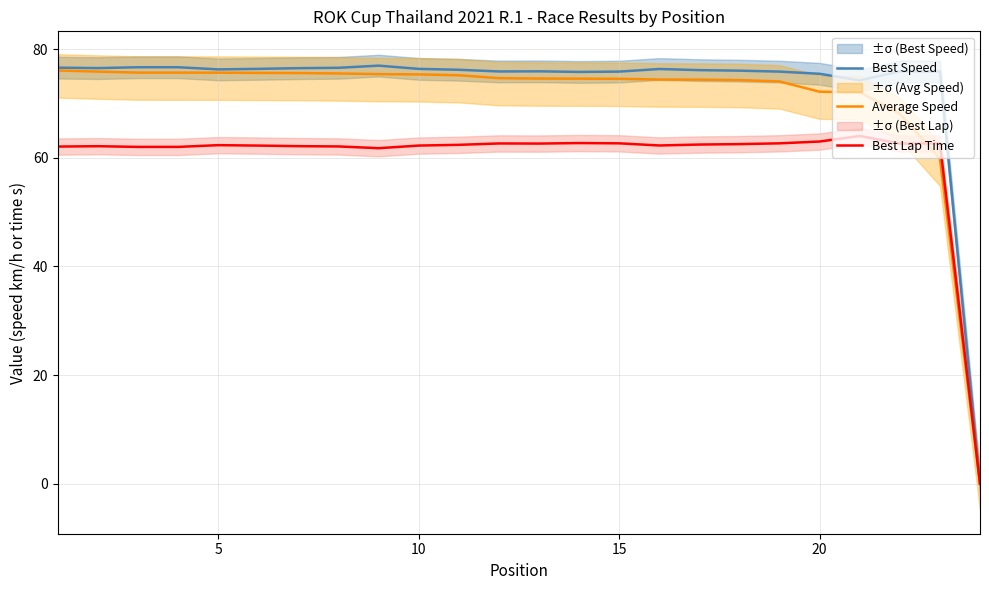

Read the Best Speed value at 20.

75.5